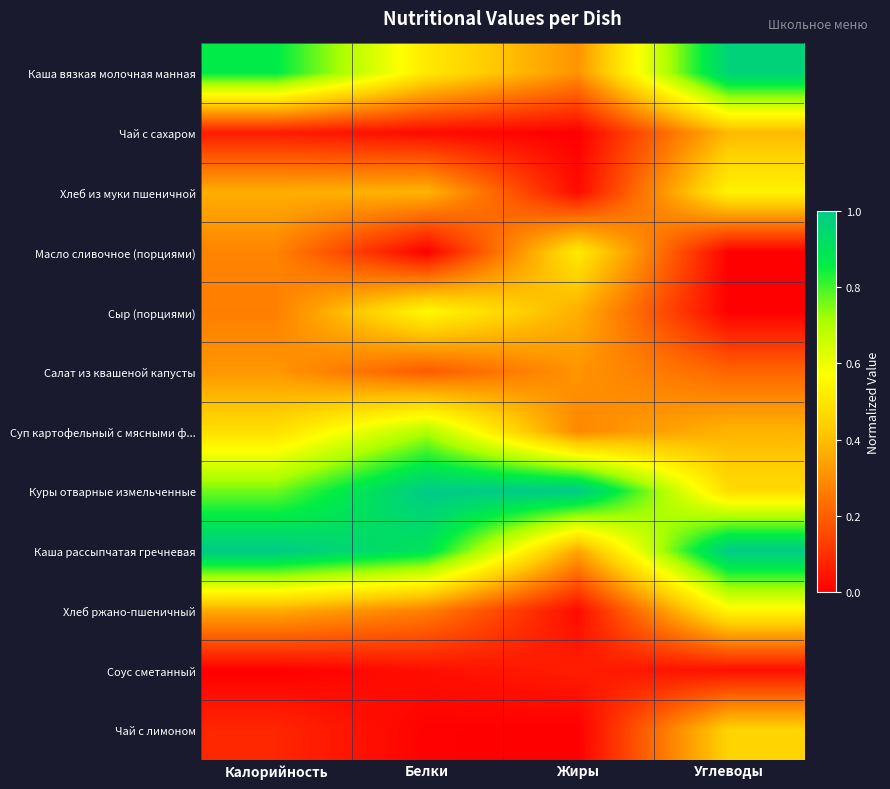

How many series are shown in this chart?

12